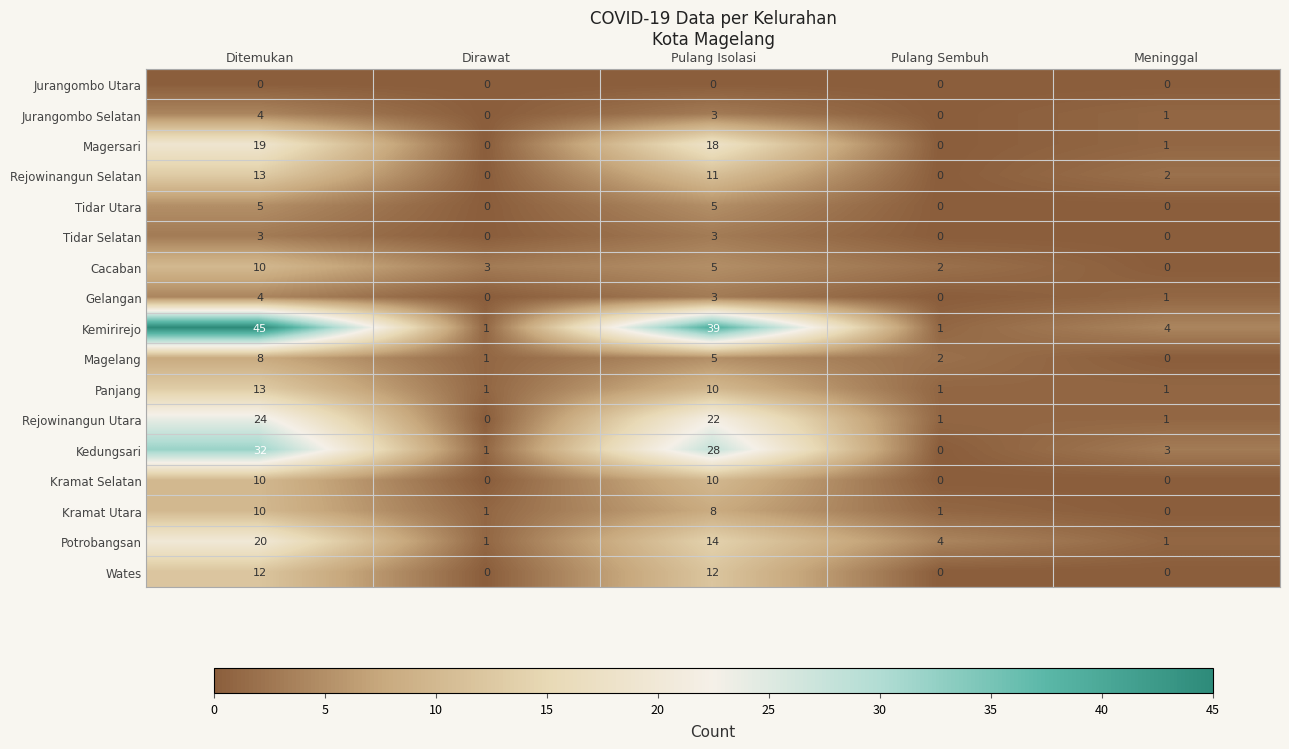

What is the highest value of the Rejowinangun Utara series?

24